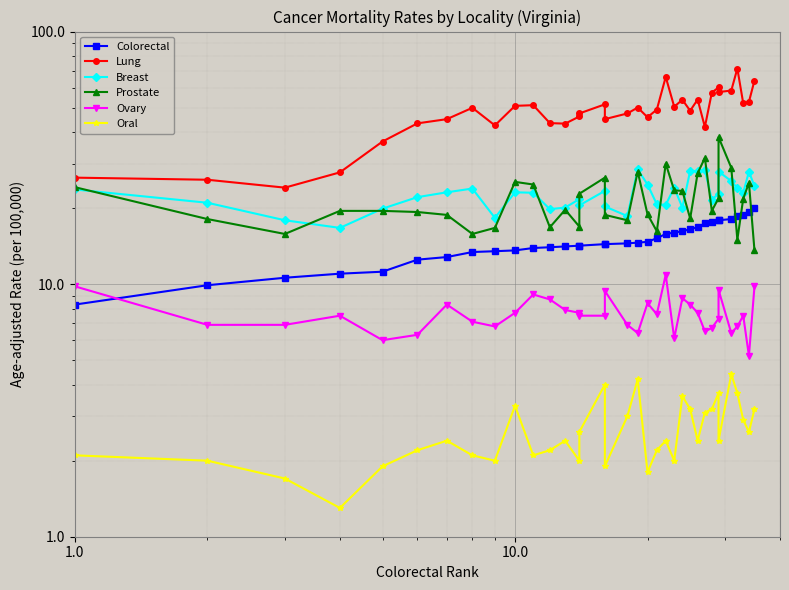

How many lines are shown in the chart?

6